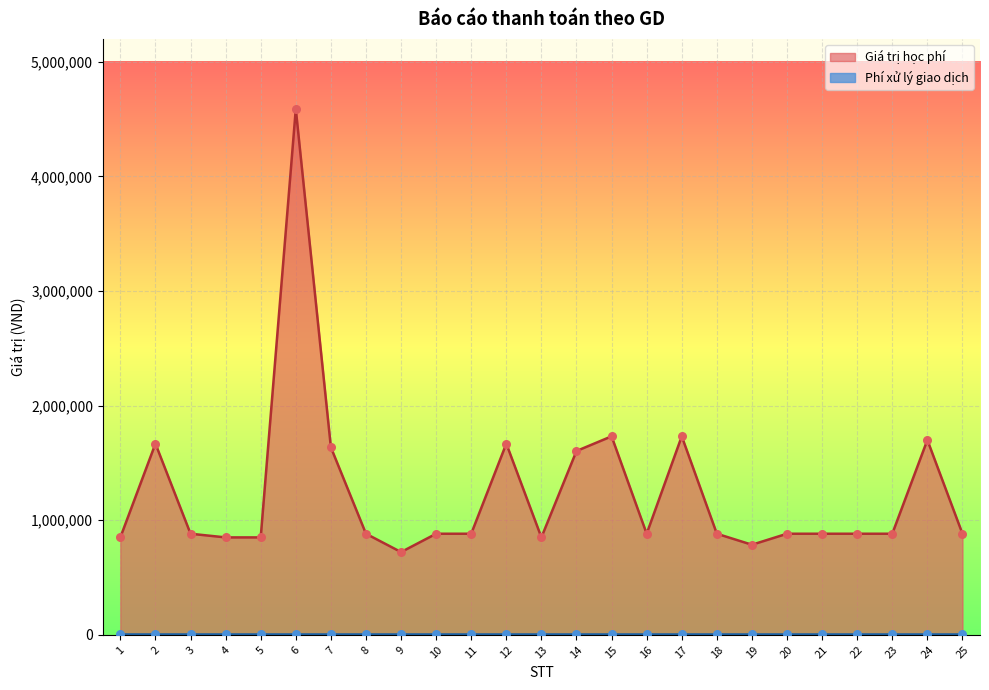

Between 21 and 1, which is larger?

21